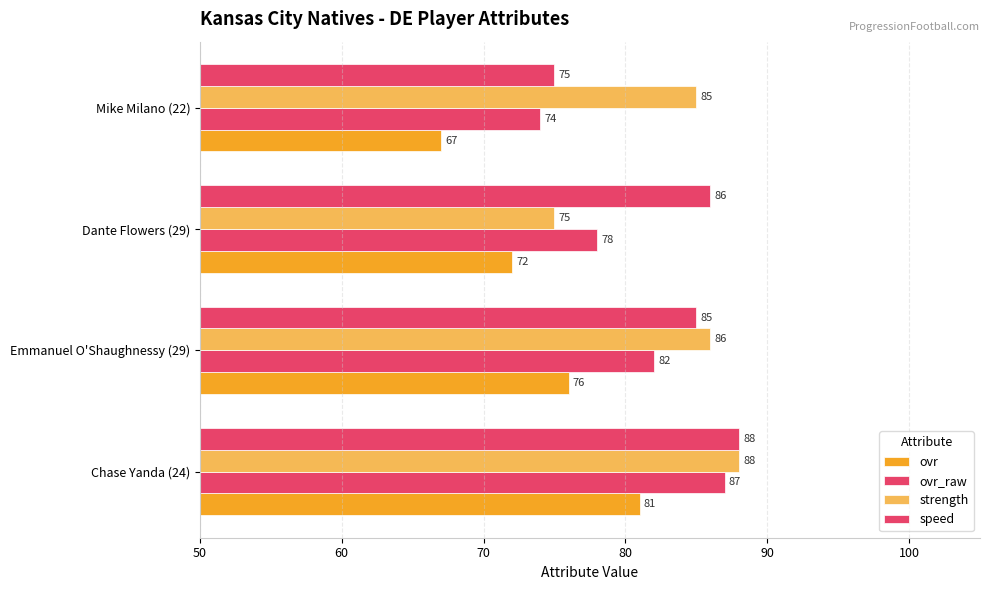

How many categories are shown in the chart?

4